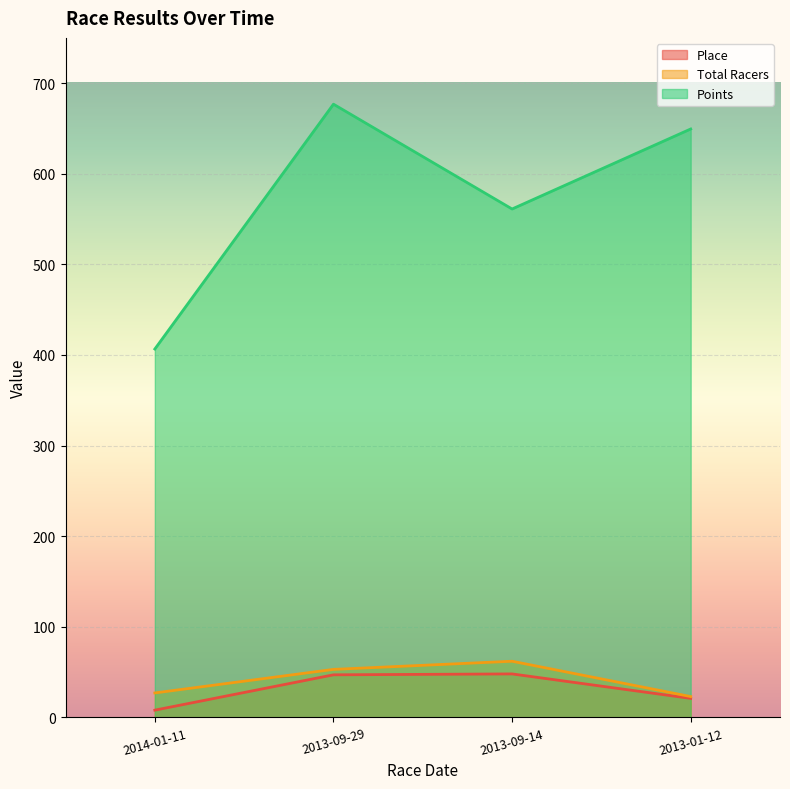

Which series has the widest spread of values?

Points